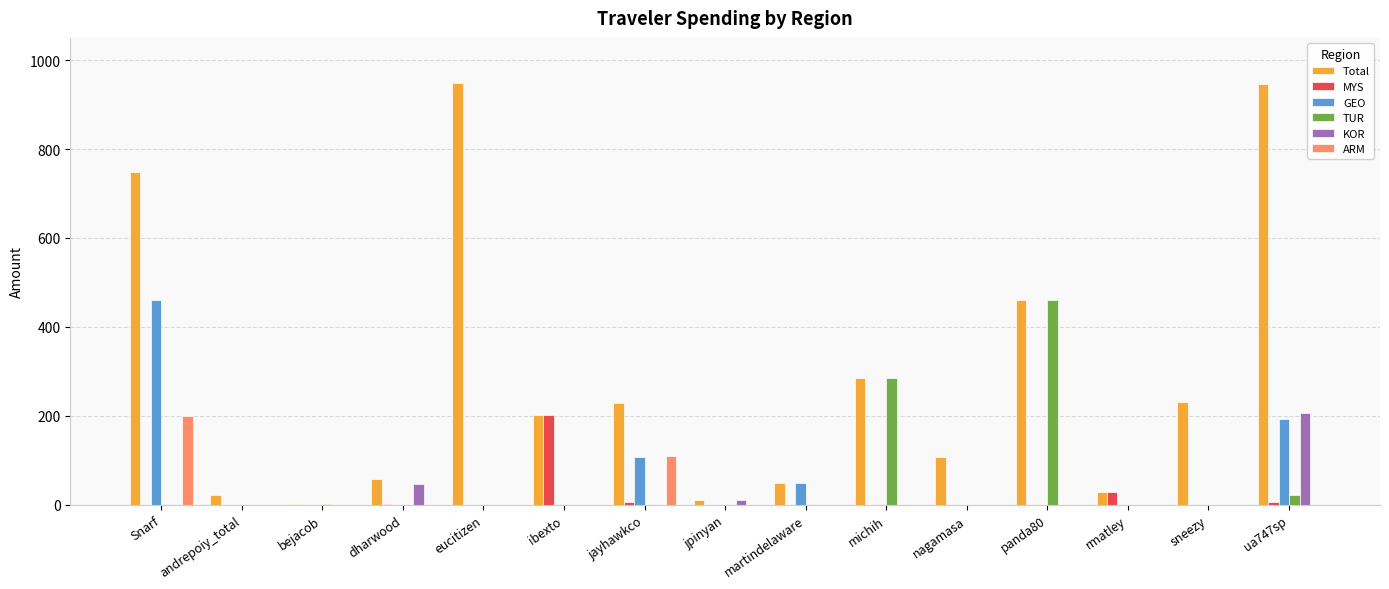

True or false: TUR has a value of 0.0 at Snarf.

True